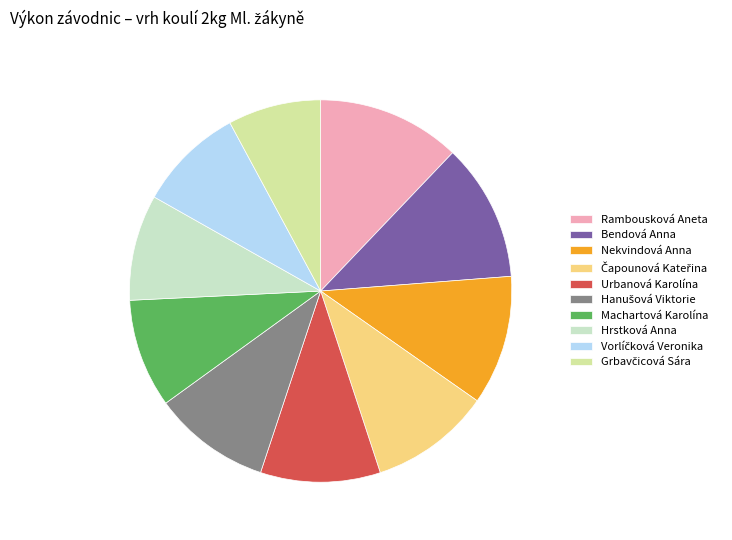

Which has a higher value, Urbanová Karolína or Bendová Anna?

Bendová Anna